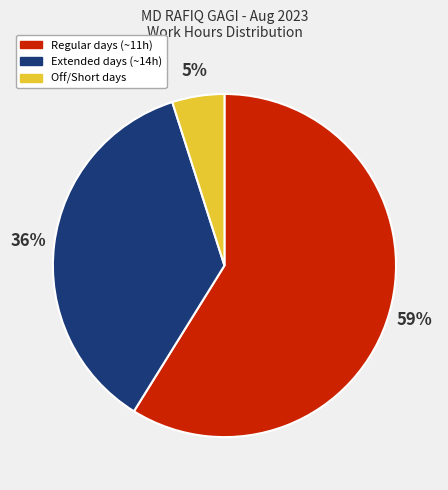

Is there a majority slice in this chart?

Yes